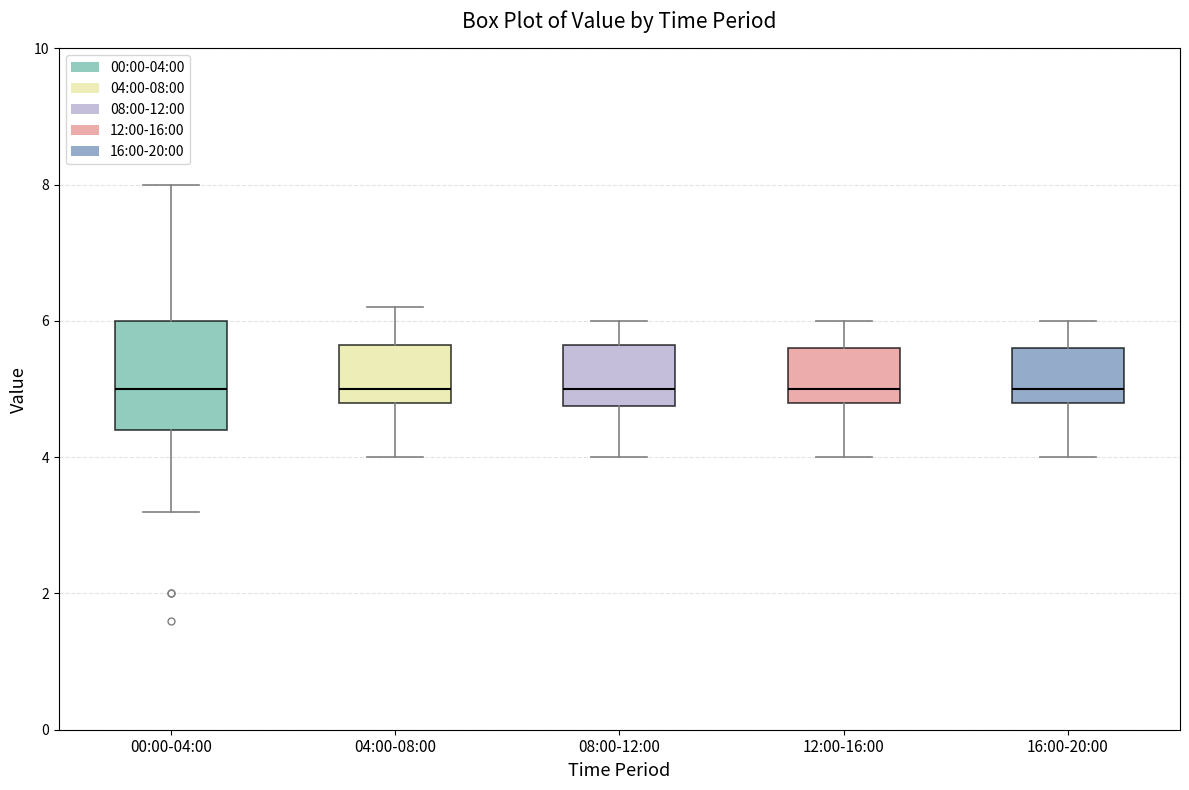

Comparing the boxes themselves (not the whiskers), which one is the tallest?

00:00-04:00